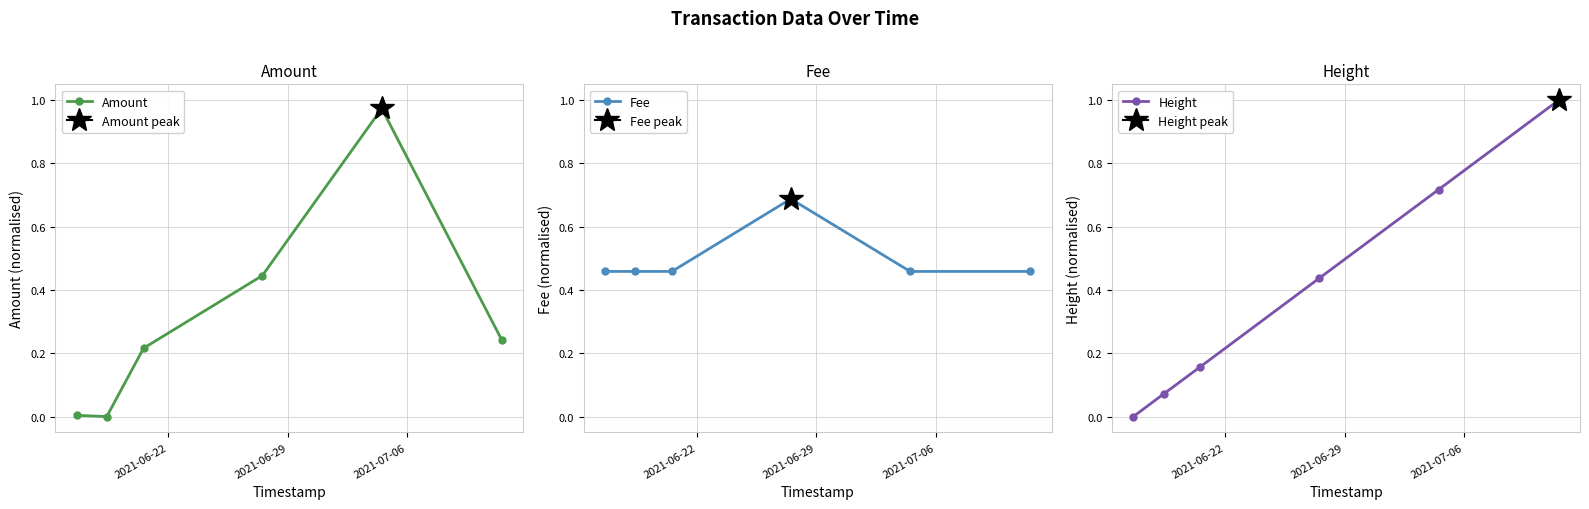

How many interior local peaks does the Amount series have?

1